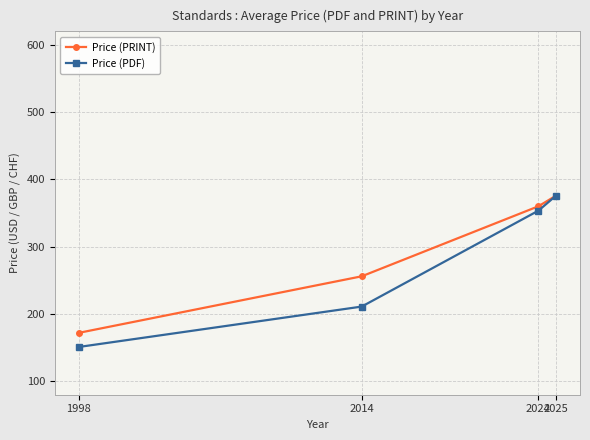

Reading left to right, list all the values displayed in this chart.

Price (PRINT): 1998=172.0	2014=256.0	2024=360.1	2025=376.0
Price (PDF): 1998=151.0	2014=211.0	2024=353.6	2025=376.0